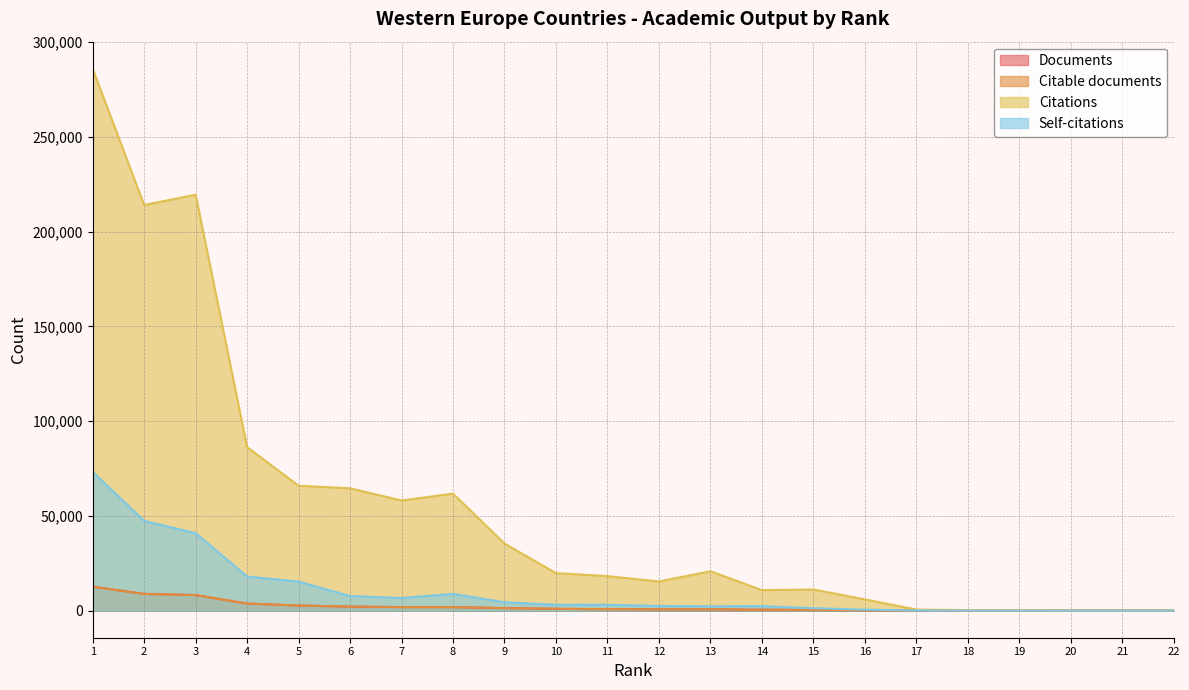

True or false: Citable documents and Citations cross at least once.

False